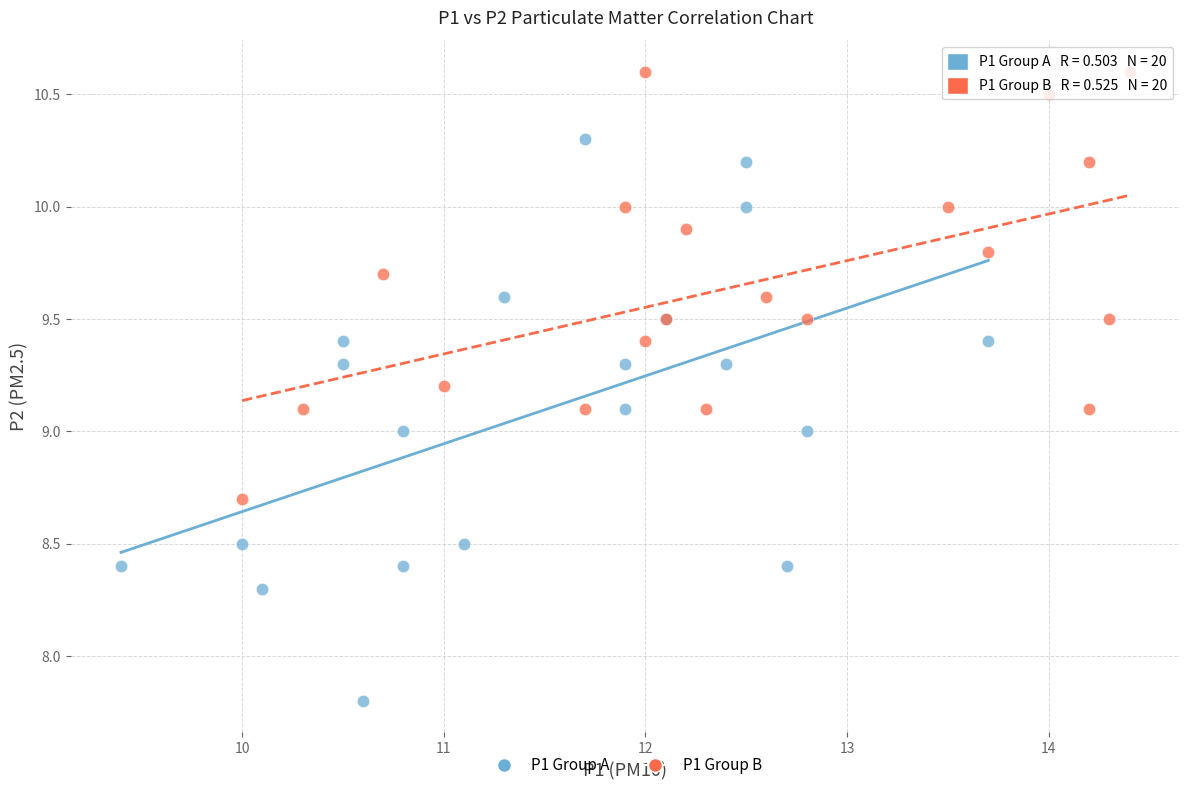

Which series reaches the minimum Y coordinate?

P1 Group A